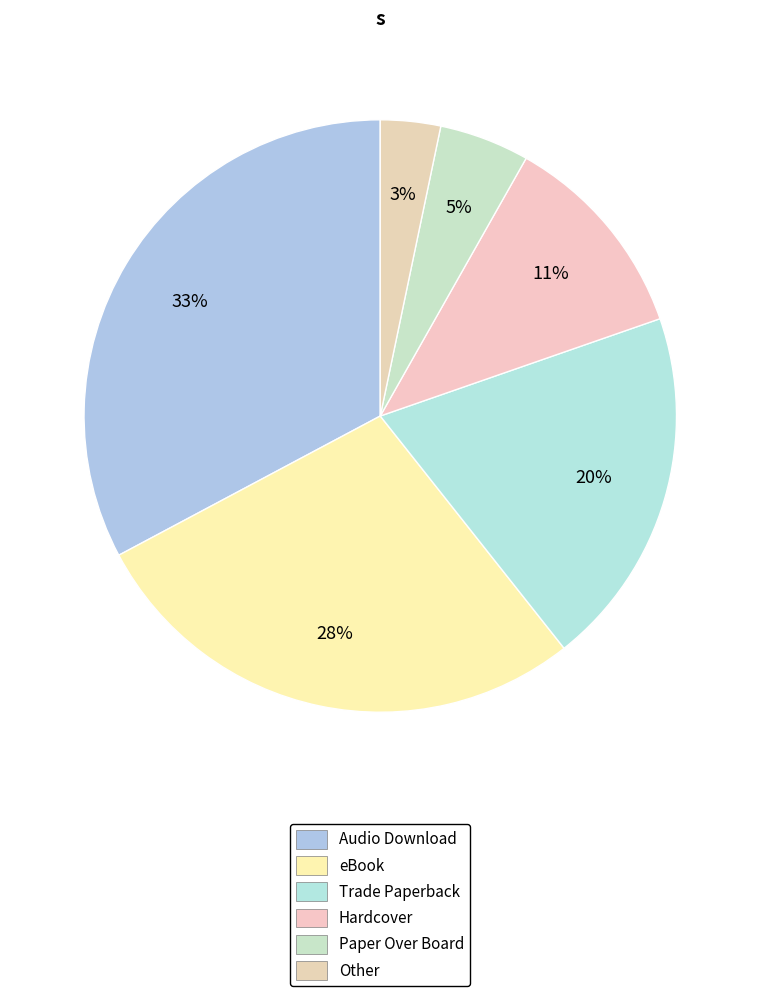

What is the ratio of the value at Trade Paperback to the value at eBook?

0.7